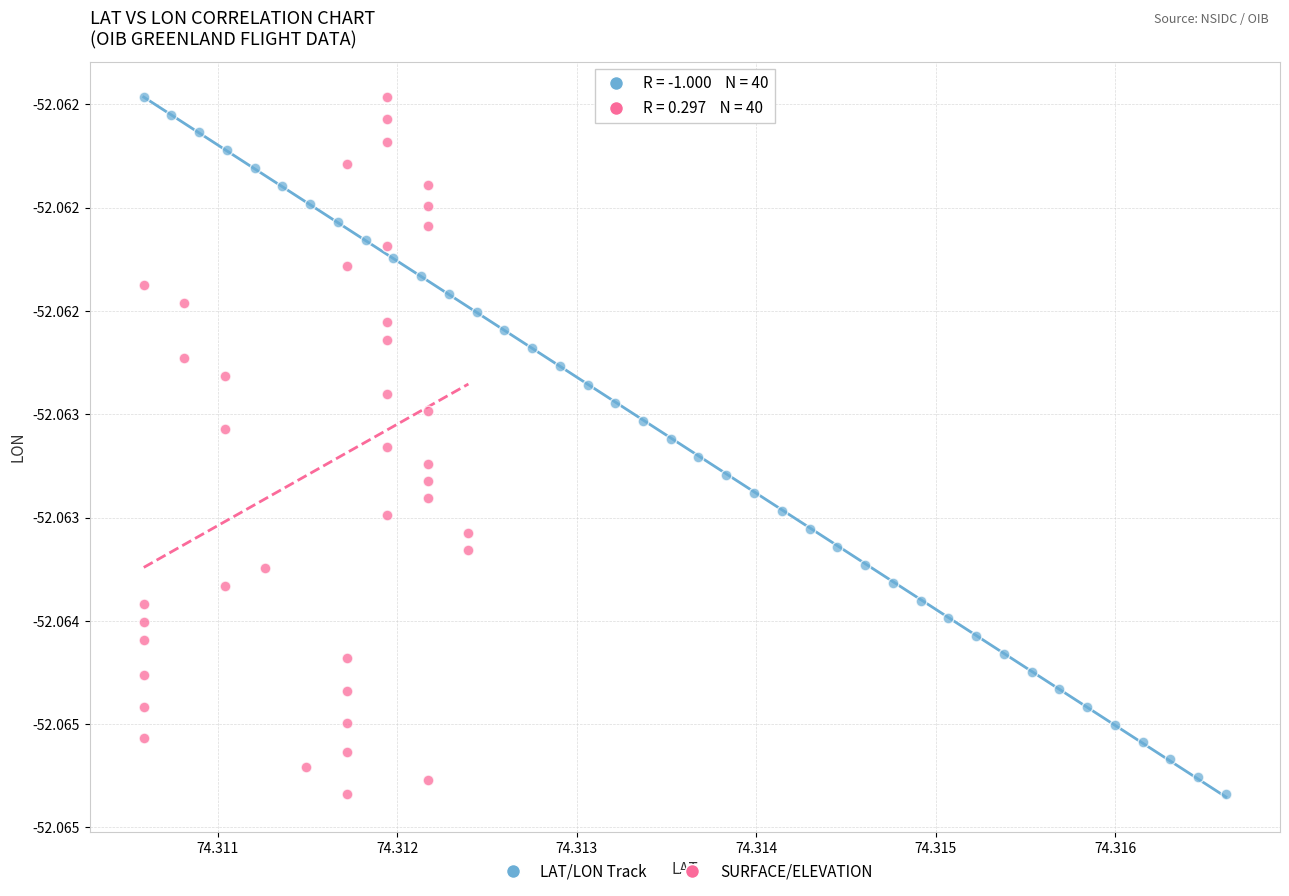

What are all the series names shown in the legend?

LAT/LON Track, SURFACE/ELEVATION